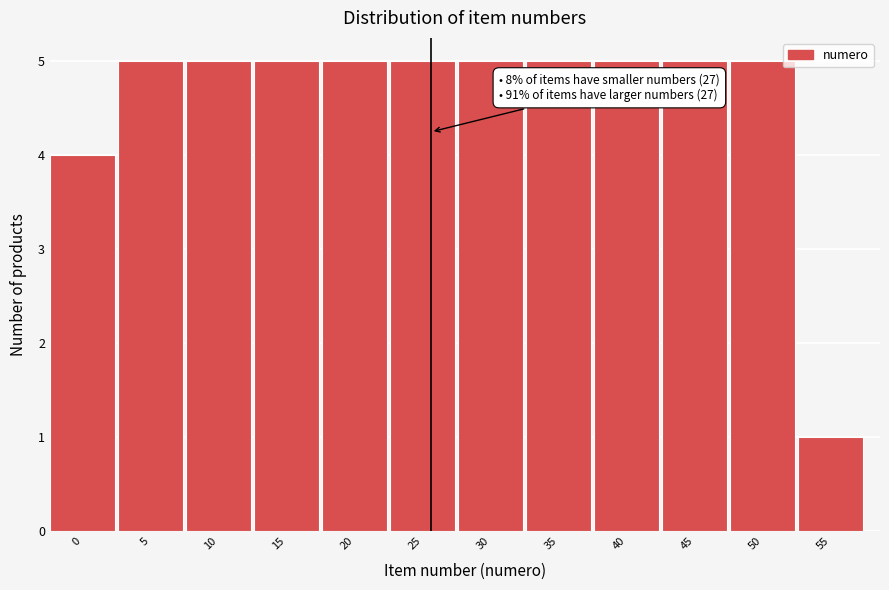

Reading left to right, what are all the values shown in this chart?

4	5	5	5	5	5	5	5	5	5	5	1